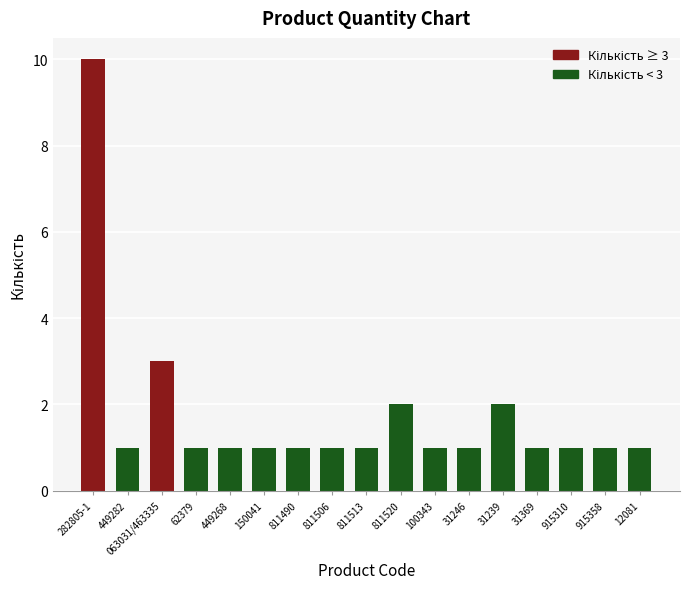

What is the maximum value shown in the chart?

10